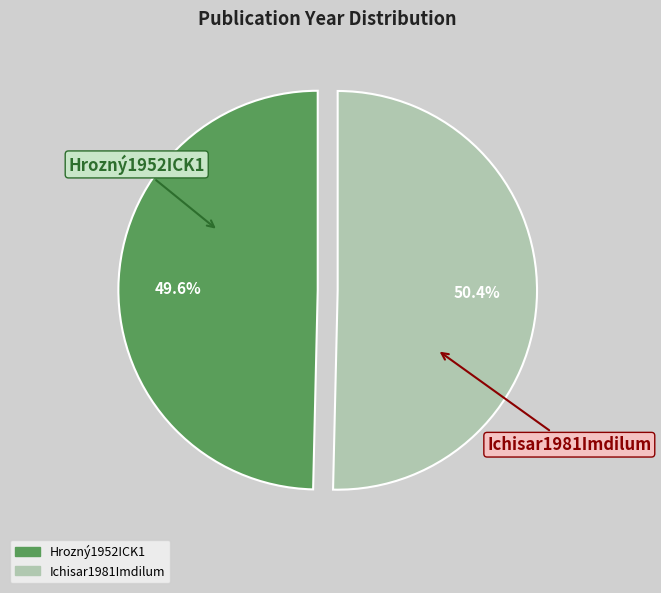

To the nearest percent, what is the difference between the largest and smallest slice percentages?

1%